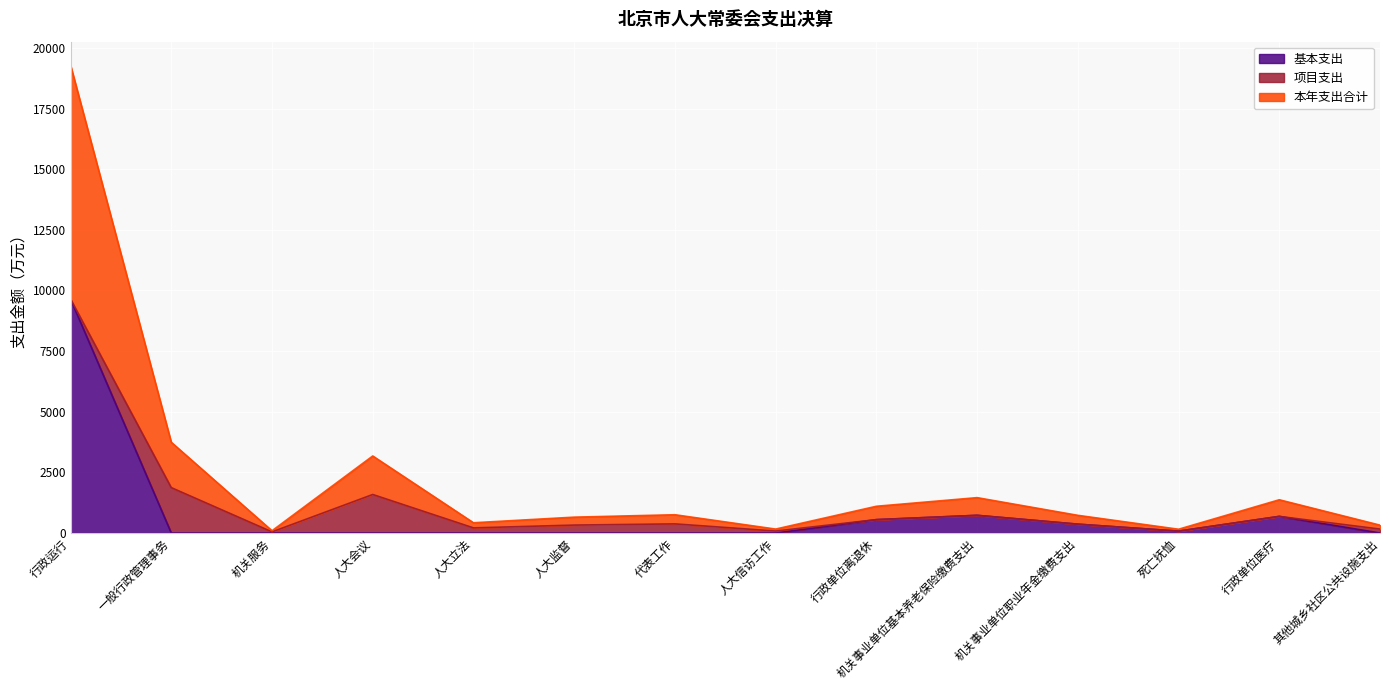

What is the sum of the 基本支出 values at 行政单位医疗 and 代表工作?

685.3